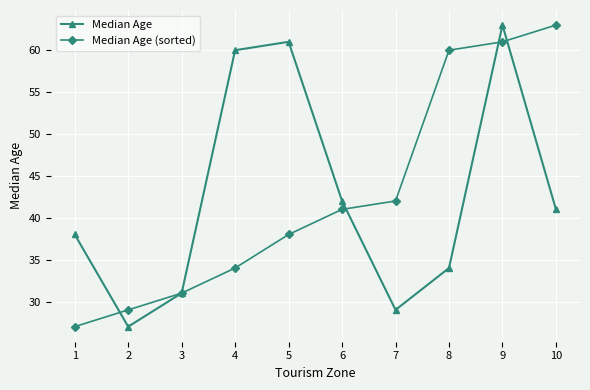

What is the average value of the Median Age series?

43